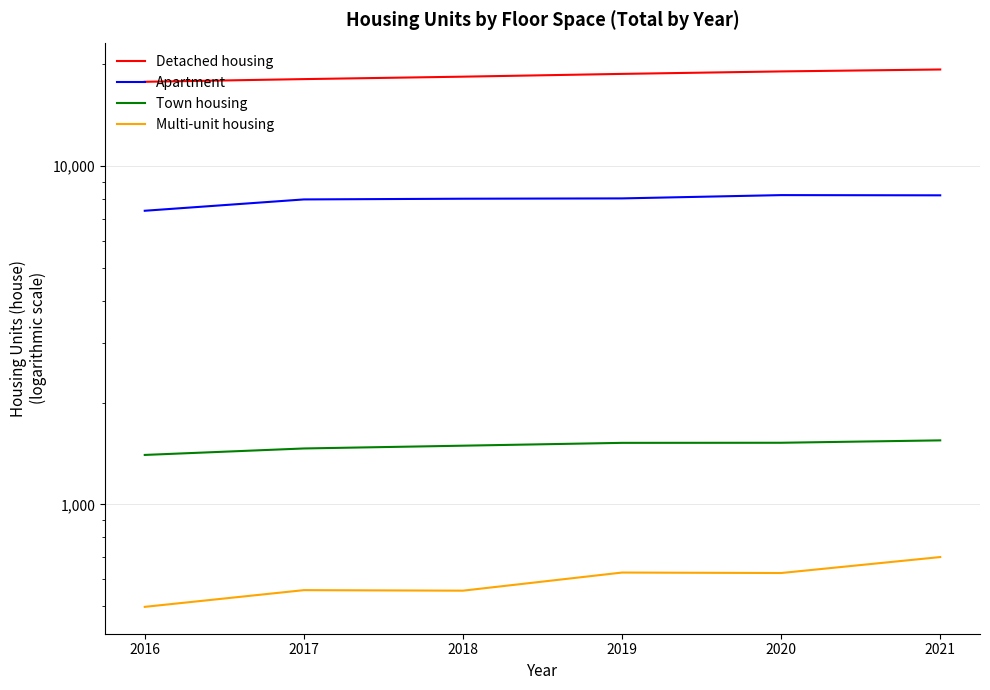

True or false: Detached housing has more than 0 points higher than both neighbors.

False